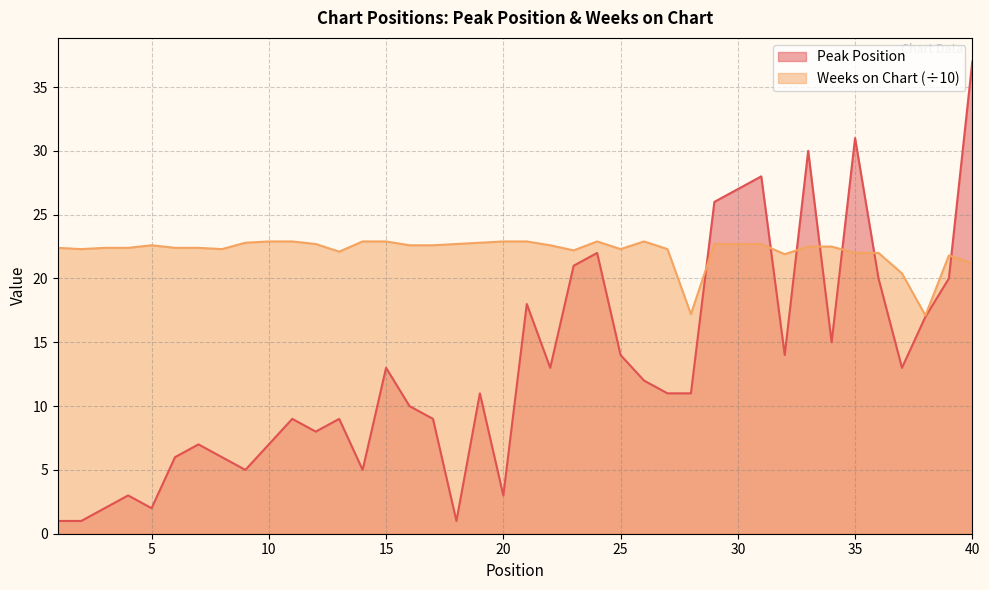

At 30, list the series in order from smallest to largest.

Weeks on Chart, Peak Position